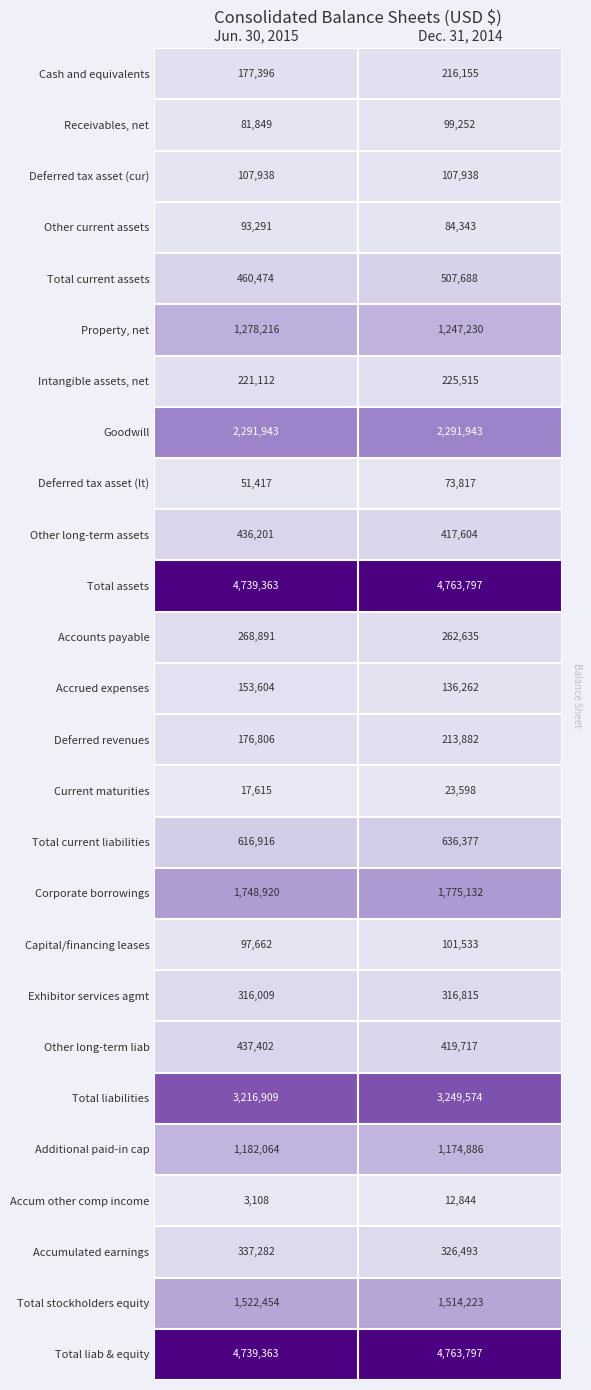

What is the spread (max minus min) of values at Dec. 31, 2014?

4750953